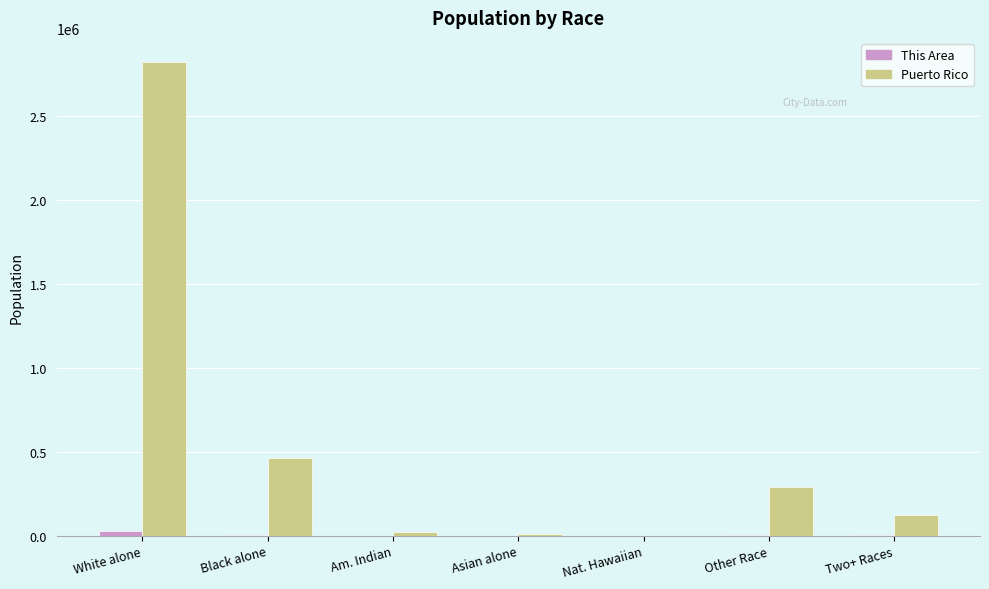

Between White alone and Nat. Hawaiian, which series saw the biggest shift?

Puerto Rico